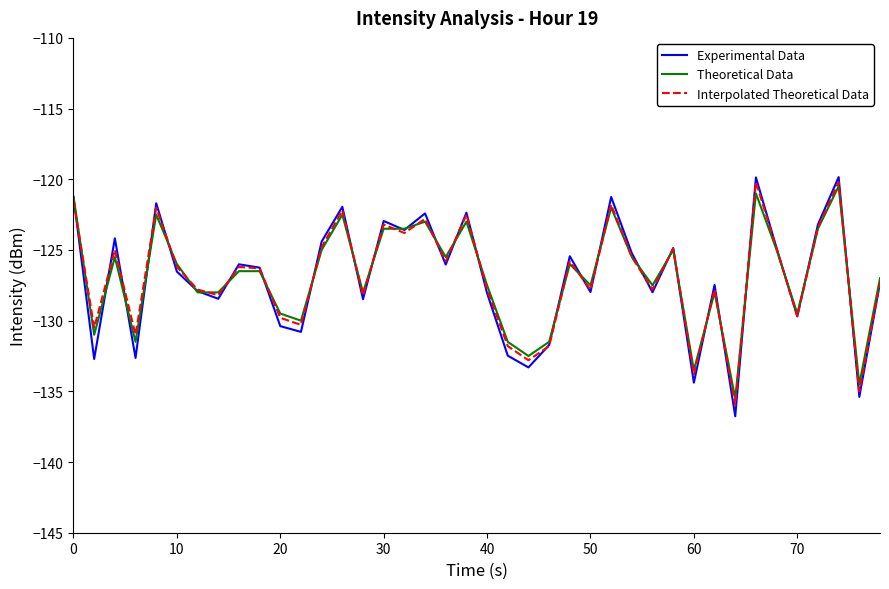

Which series has the largest range (max minus min)?

Experimental Data